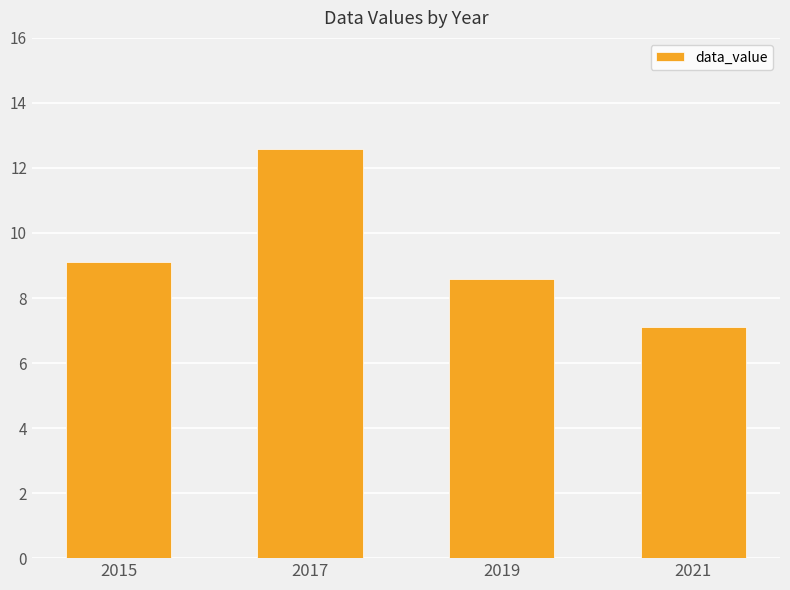

Reading left to right, what are all the values shown in this chart?

9.1	12.6	8.6	7.1